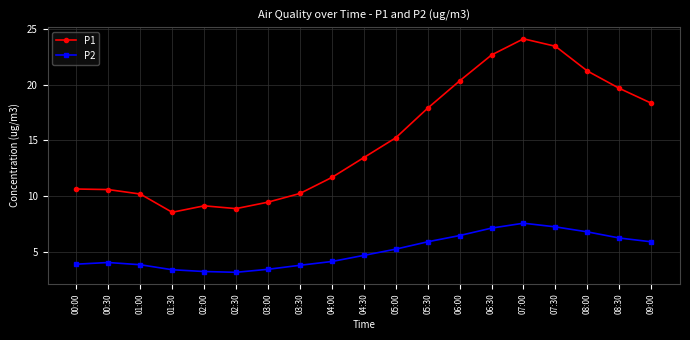

Which series changed the most between 02:00 and 07:00?

P1